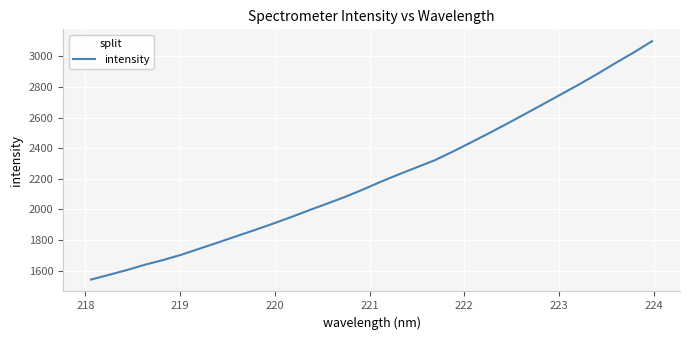

What is the maximum value shown in the chart?

3098.8